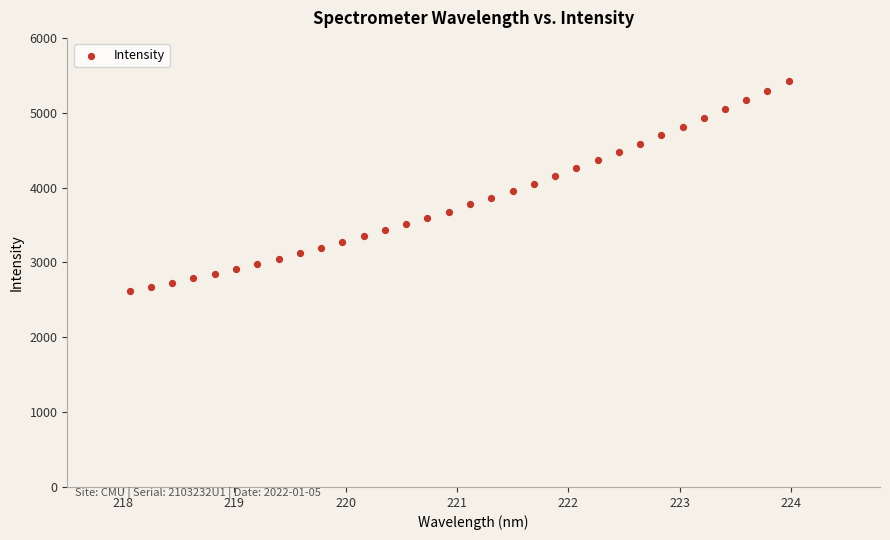

What is the range of Y values (max minus min)?

2802.1